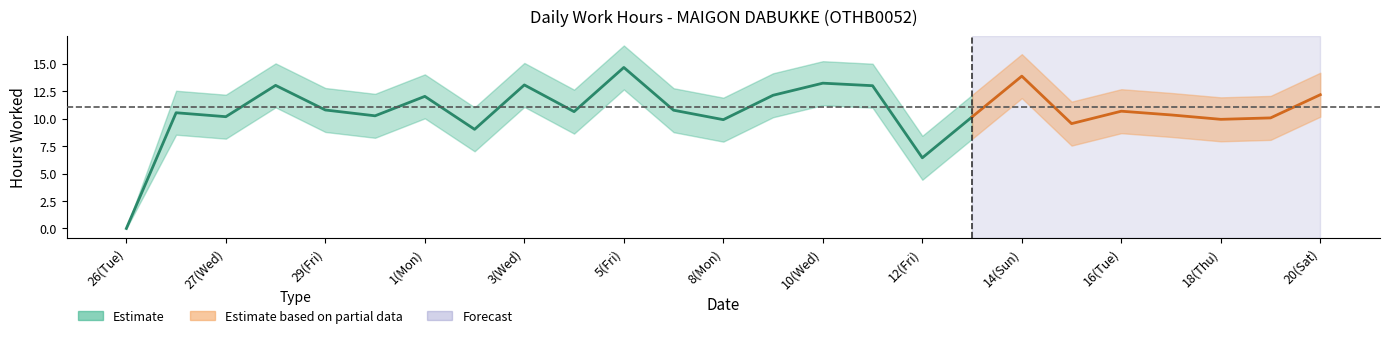

In Low Lower, how many points are lower than both neighbors (excluding endpoints)?

8